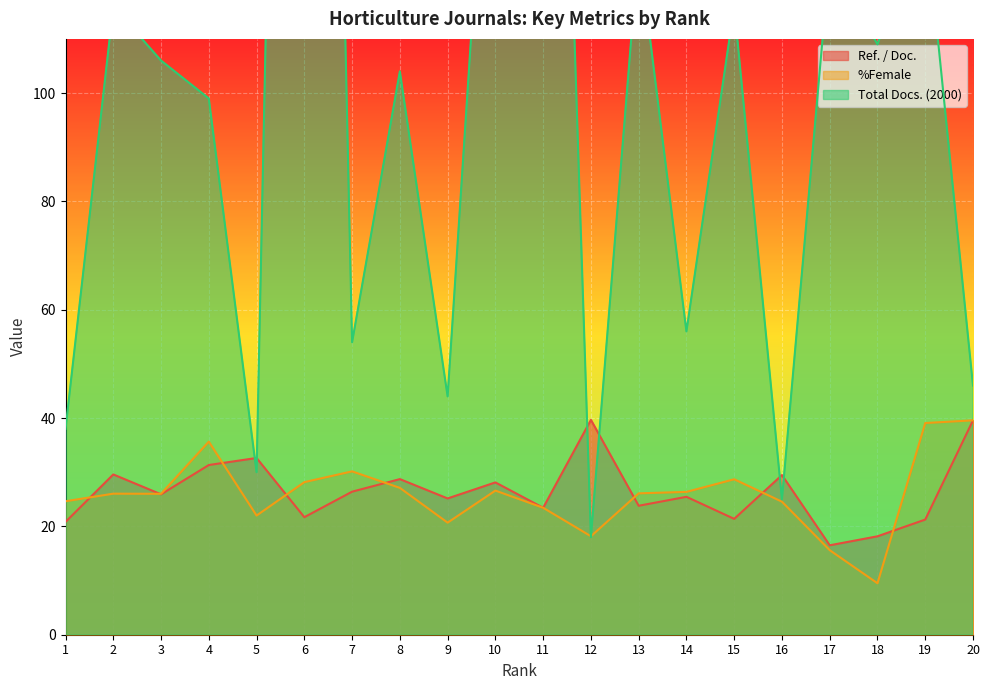

At which label is Total Docs. (2000) closest to 234?

11